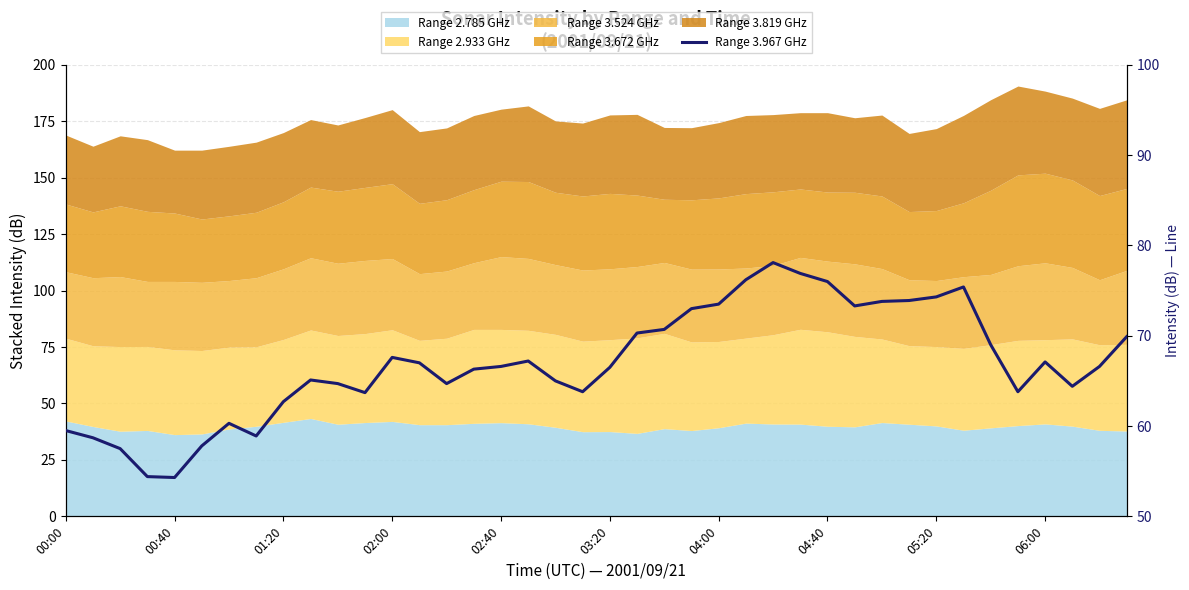

How many lines are shown in the chart?

1